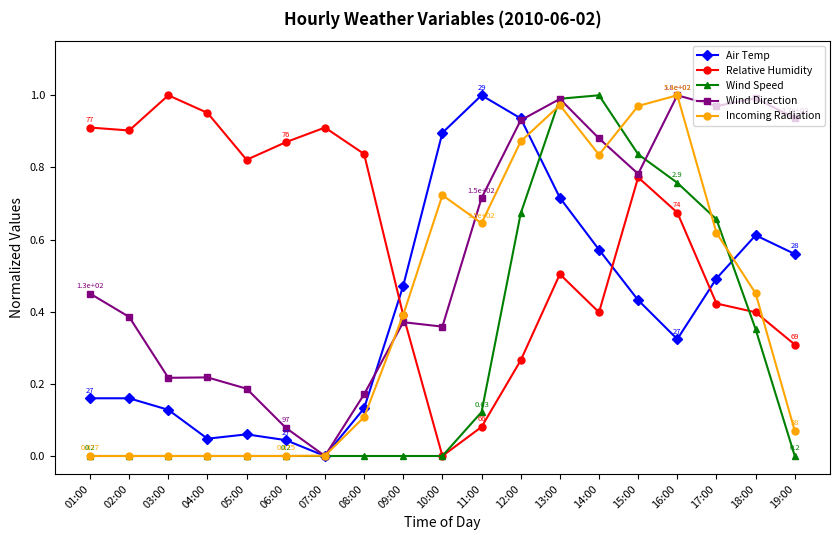

Is it true that Air Temp equals 0.2 at 03:00?

False